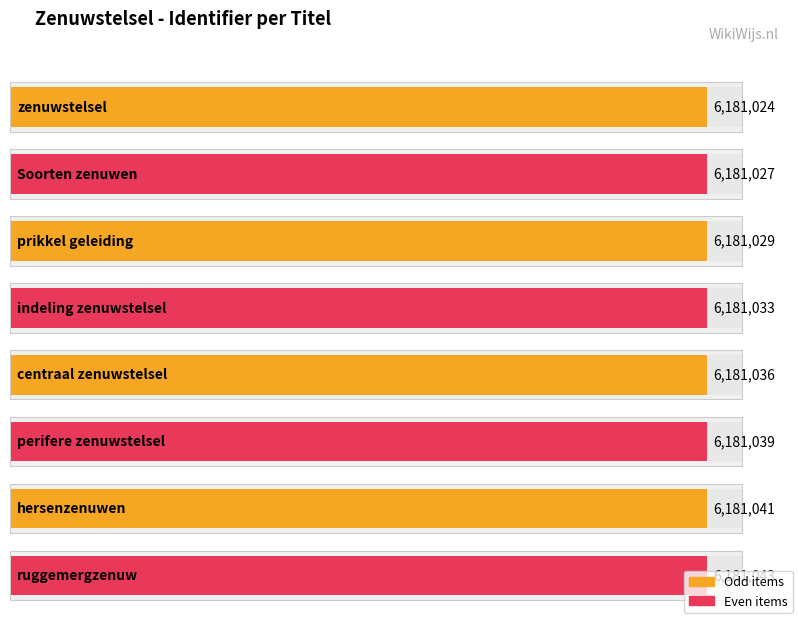

Rank the categories by value from highest to lowest.

ruggemergzenuw, hersenzenuwen, perifere zenuwstelsel, centraal zenuwstelsel, indeling zenuwstelsel, prikkel geleiding, Soorten zenuwen, zenuwstelsel